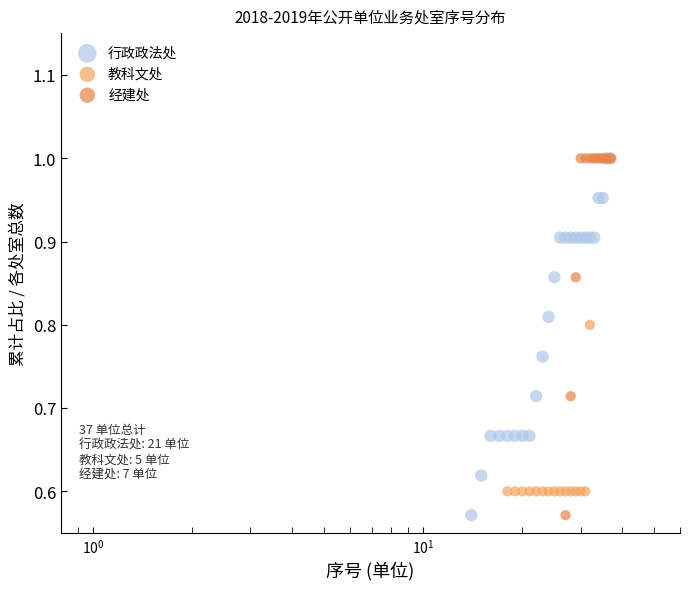

Is the value of 教科文处 at 14 greater than the value of 行政政法处 at 12?

No